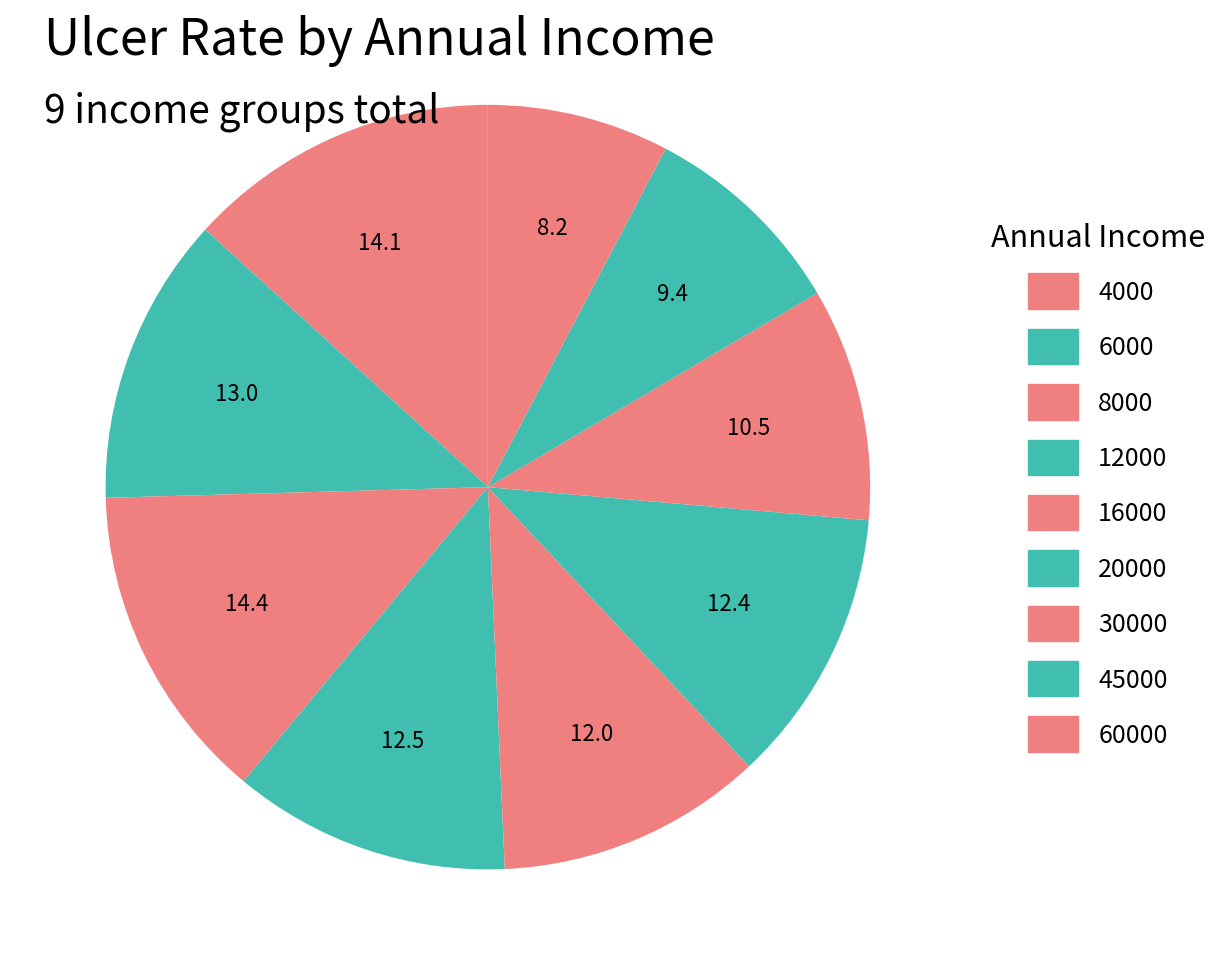

What percentage is the 4000 slice, to the nearest percent?

13%